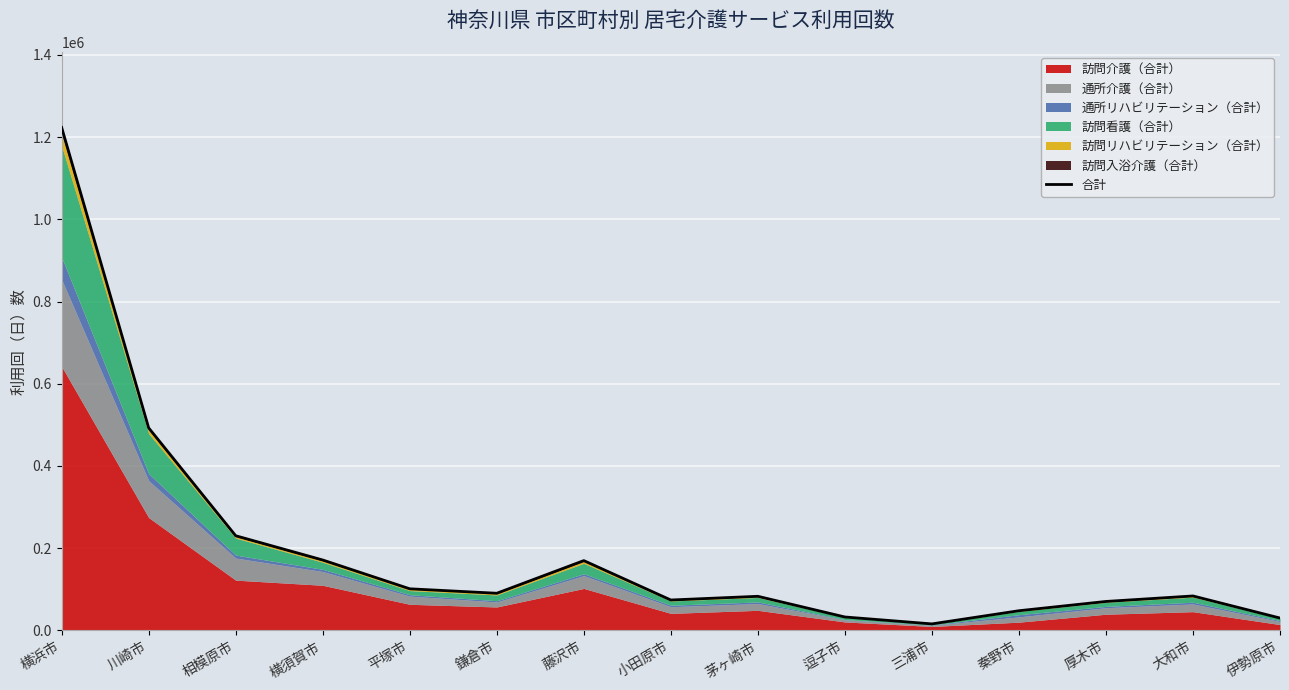

Which has a higher value, 相模原市 or 伊勢原市?

相模原市